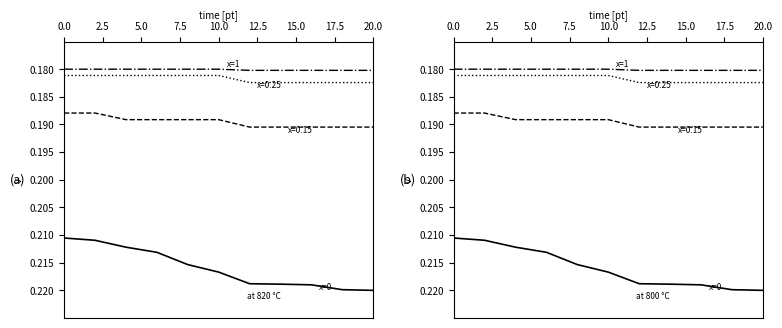

Which series has the largest total across all categories?

x=0